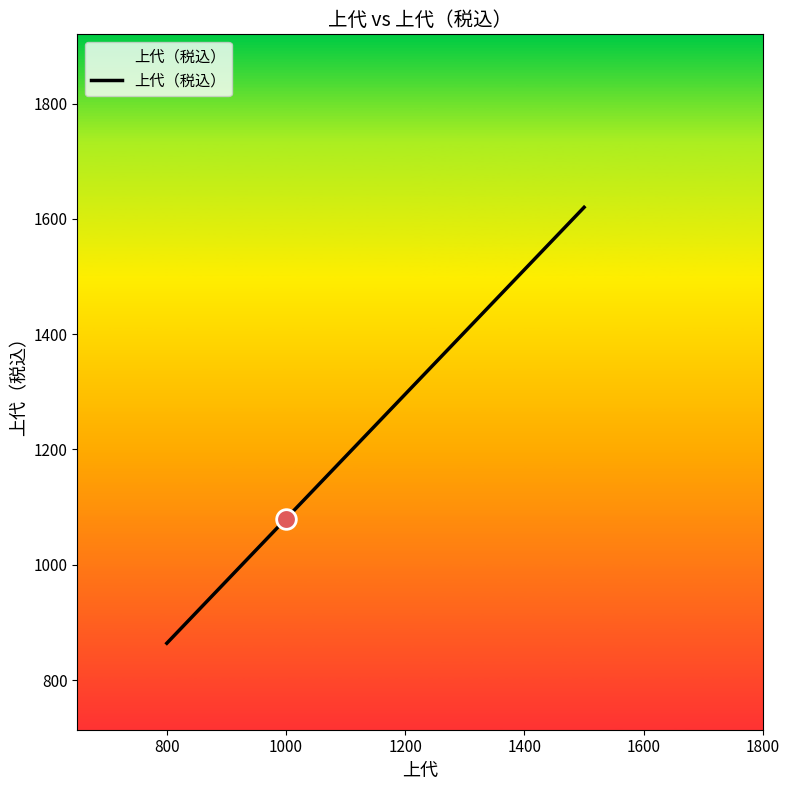

What is the difference between the maximum and minimum values?

756